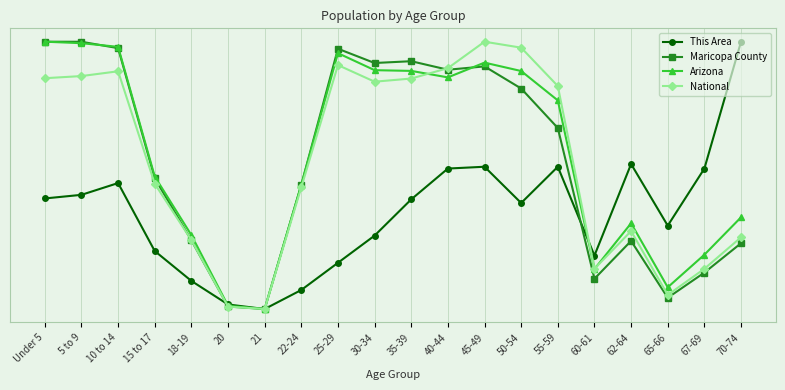

Which series has the largest total across all categories?

Arizona